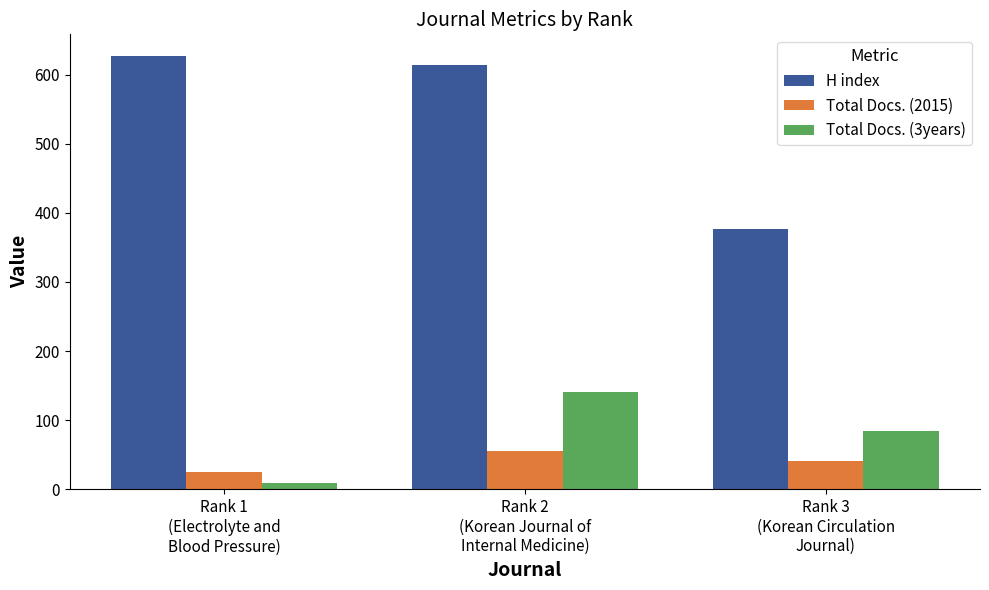

Reading left to right, extract all data points from this chart.

H index: Rank 1
(Electrolyte and
Blood Pressure)=627	Rank 2
(Korean Journal of
Internal Medicine)=614	Rank 3
(Korean Circulation
Journal)=377
Total Docs. (2015): Rank 1
(Electrolyte and
Blood Pressure)=25	Rank 2
(Korean Journal of
Internal Medicine)=56	Rank 3
(Korean Circulation
Journal)=41
Total Docs. (3years): Rank 1
(Electrolyte and
Blood Pressure)=9	Rank 2
(Korean Journal of
Internal Medicine)=141	Rank 3
(Korean Circulation
Journal)=84